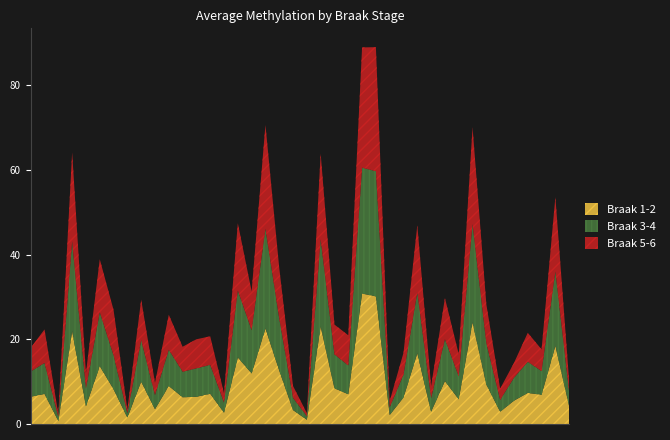

Rank the series at chr1_9897117 from highest to lowest value.

Braak 1-2, Braak 3-4, Braak 5-6